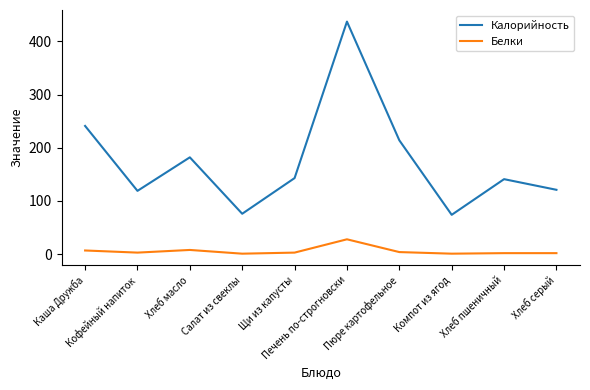

In Белки, how many points are lower than both neighbors (excluding endpoints)?

3